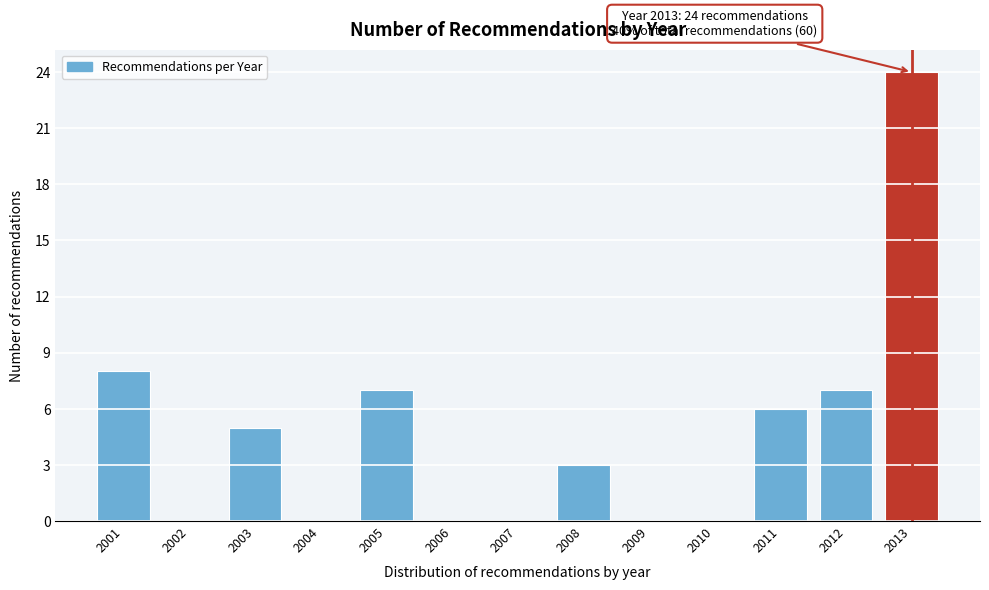

Reading left to right, list all the values displayed in this chart.

2001=8	2002=0	2003=5	2004=0	2005=7	2006=0	2007=0	2008=3	2009=0	2010=0	2011=6	2012=7	2013=24